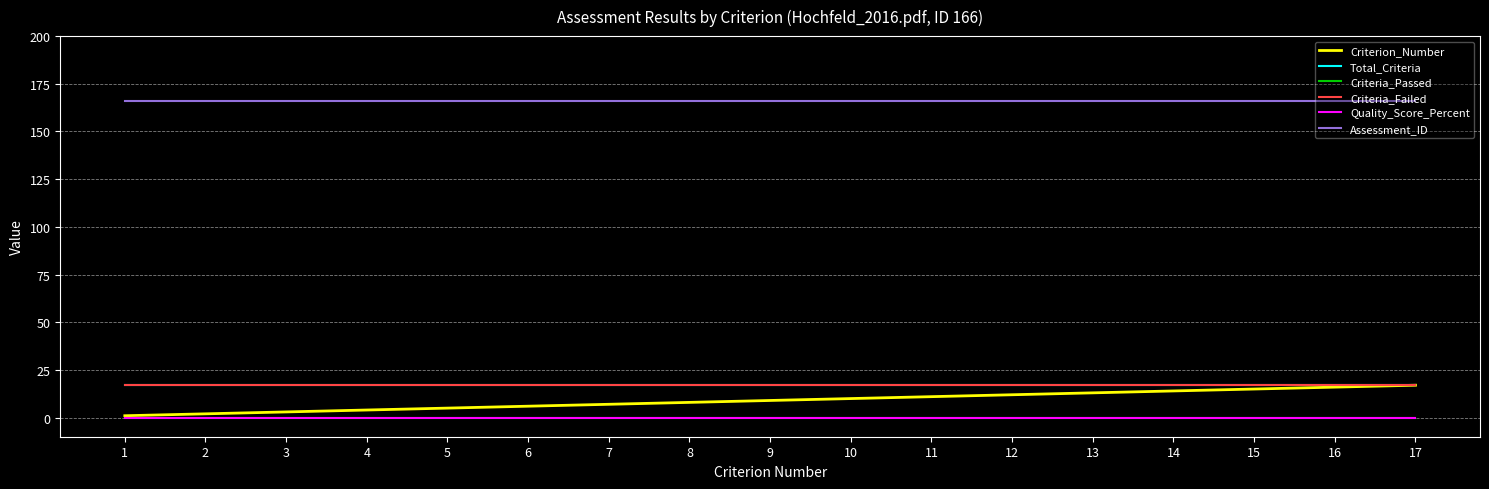

Which category has the highest value across all series?

1